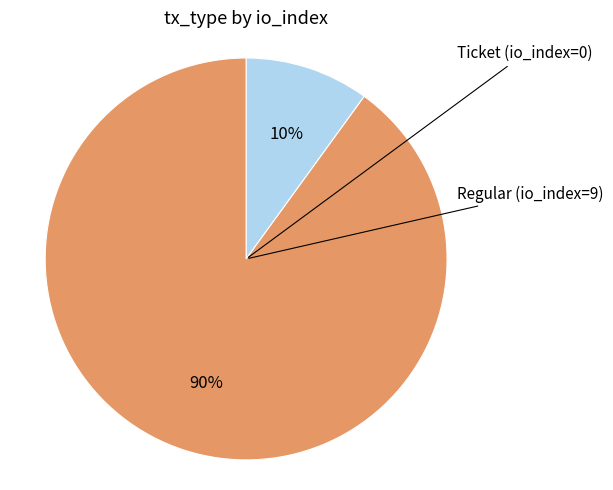

Is there a majority slice in this chart?

Yes